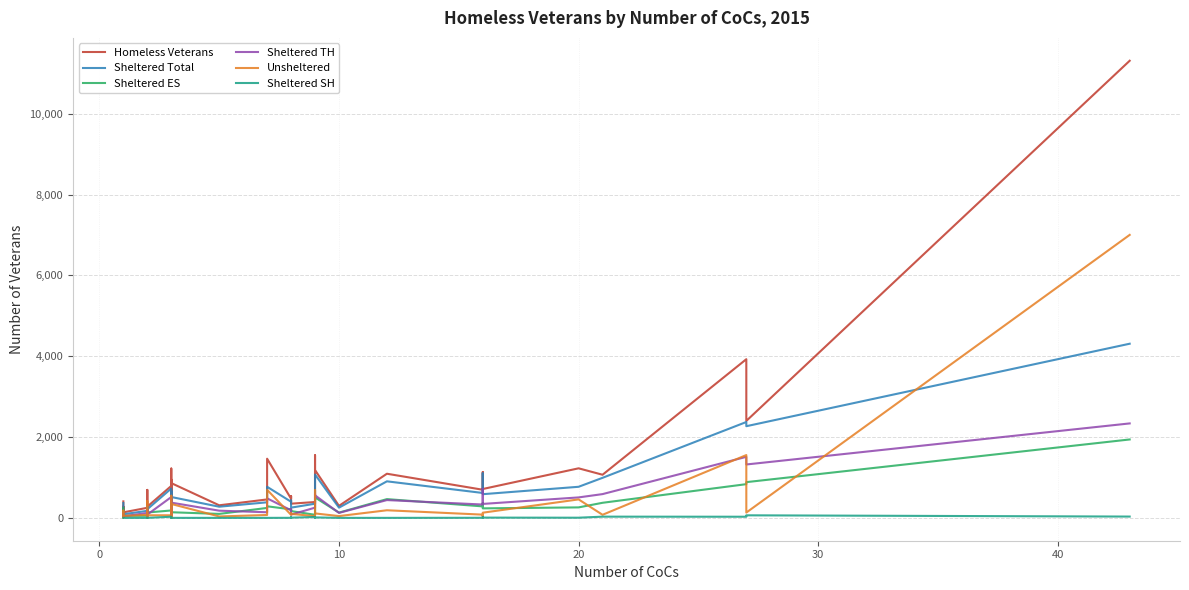

What are all the series names shown in the legend?

Homeless Veterans, Sheltered Total, Sheltered ES, Sheltered TH, Unsheltered, Sheltered SH